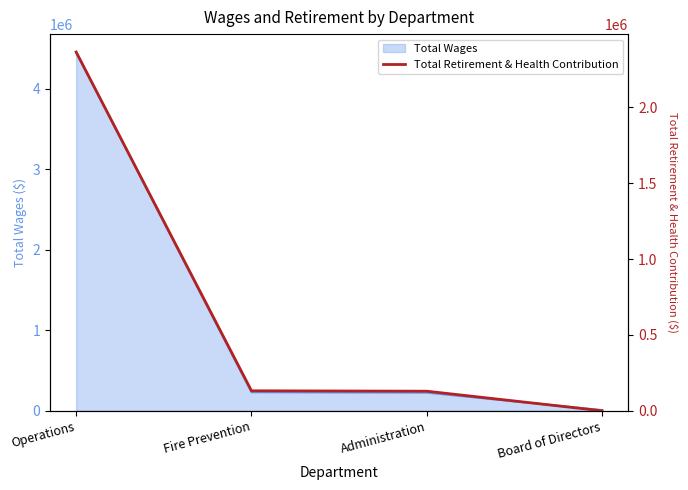

Between Operations and Fire Prevention, which is larger?

Operations